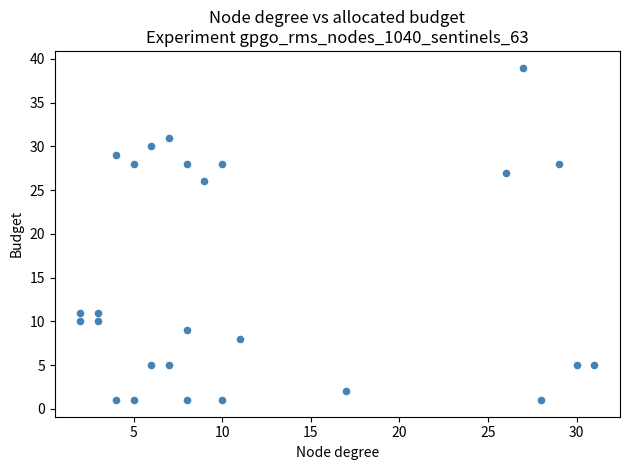

What is the range of X values (max minus min)?

29